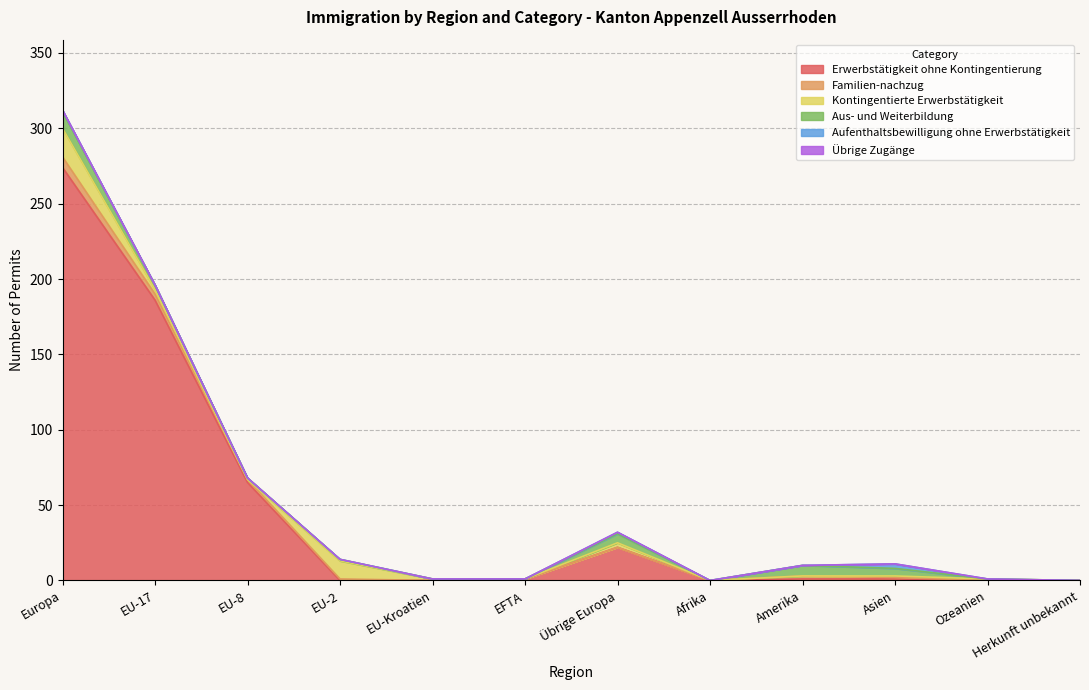

What position from the right is EFTA?

7